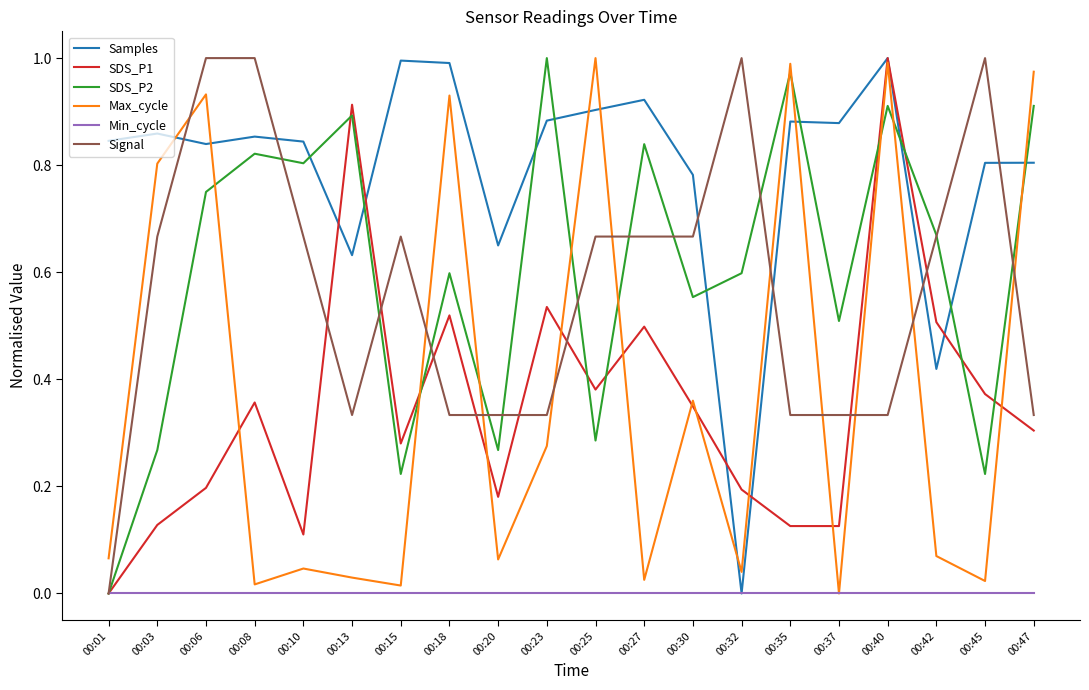

True or false: Samples has a value of 0.5 at 00:47.

False